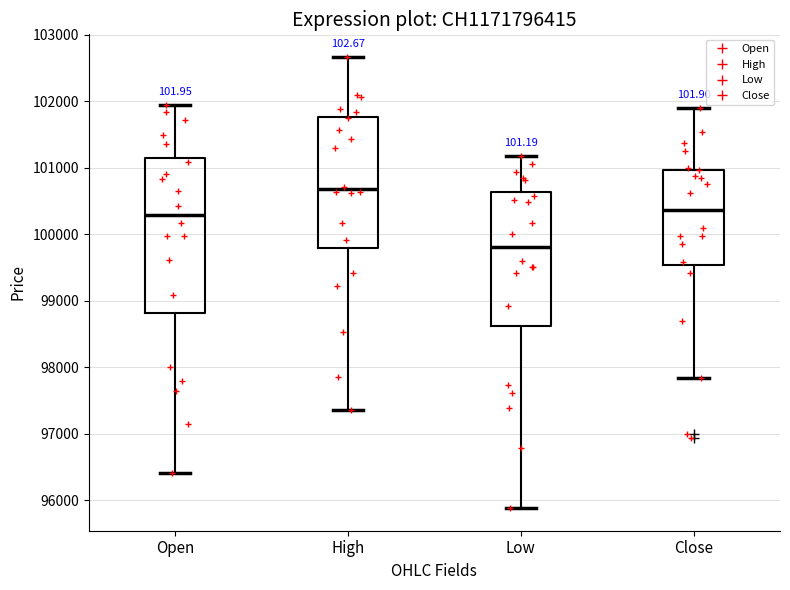

Reading left to right, transcribe this box plot: for each box, give where its median line is, the range the box spans, and where its two whiskers end, as read against the y-axis. The values are not printed on the chart, so give them approximately, as read against the axis.

Open: median 100300, box 98800 to 101200, whiskers 96400 to 102000
High: median 100700, box 99800 to 101800, whiskers 97400 to 102700
Low: median 99800, box 98600 to 100600, whiskers 95900 to 101200
Close: median 100400, box 99500 to 101000, whiskers 97800 to 101900